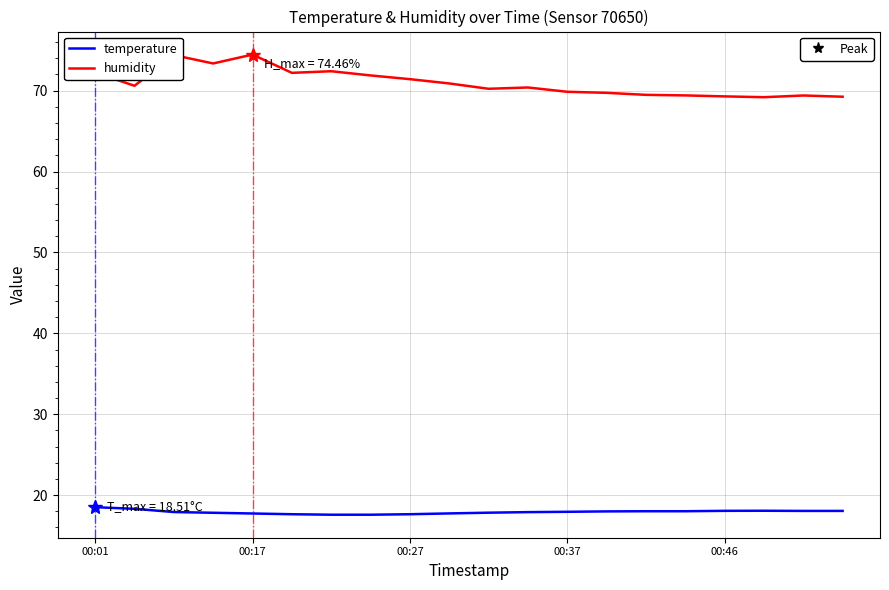

What is the maximum value shown in the chart?

74.5